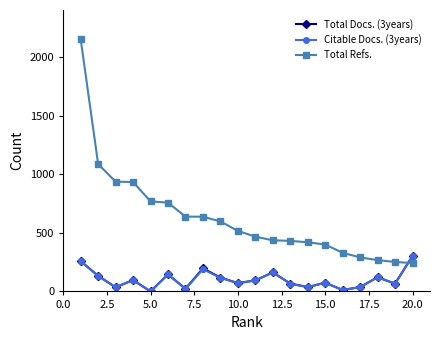

How many lines are shown in the chart?

3